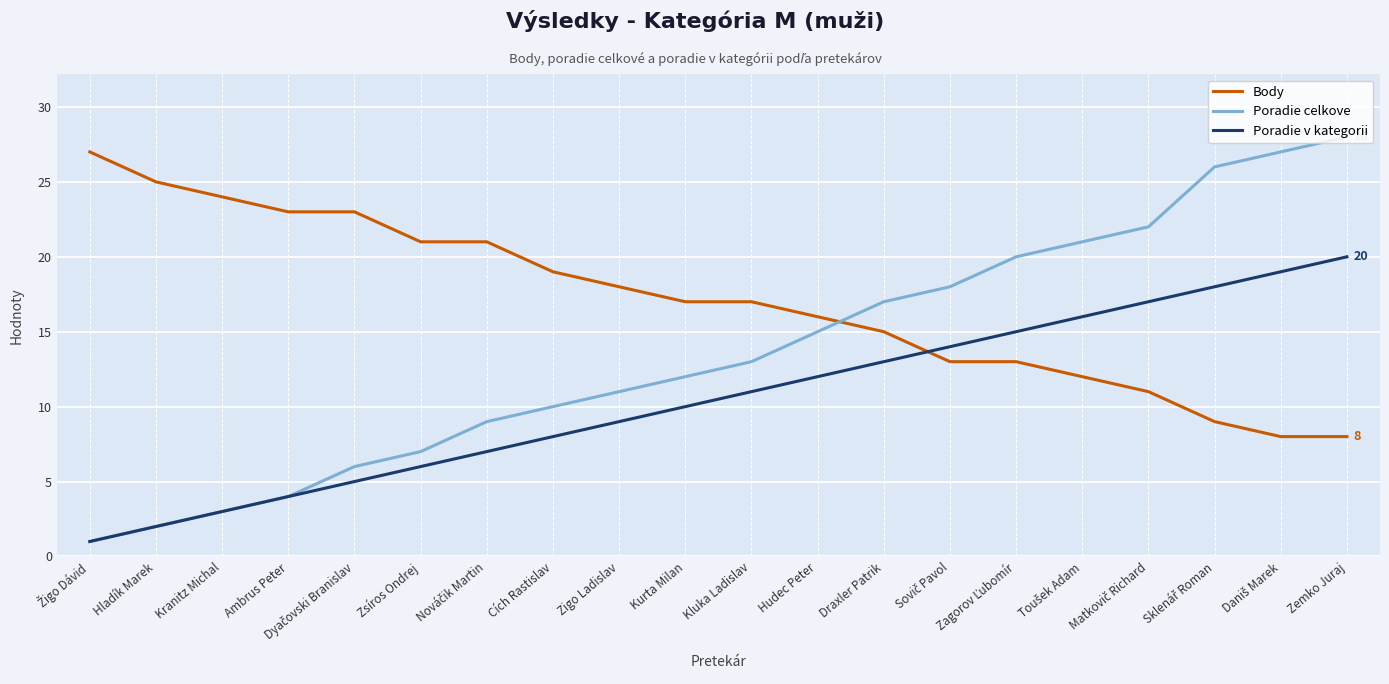

What is the smallest value displayed?

1